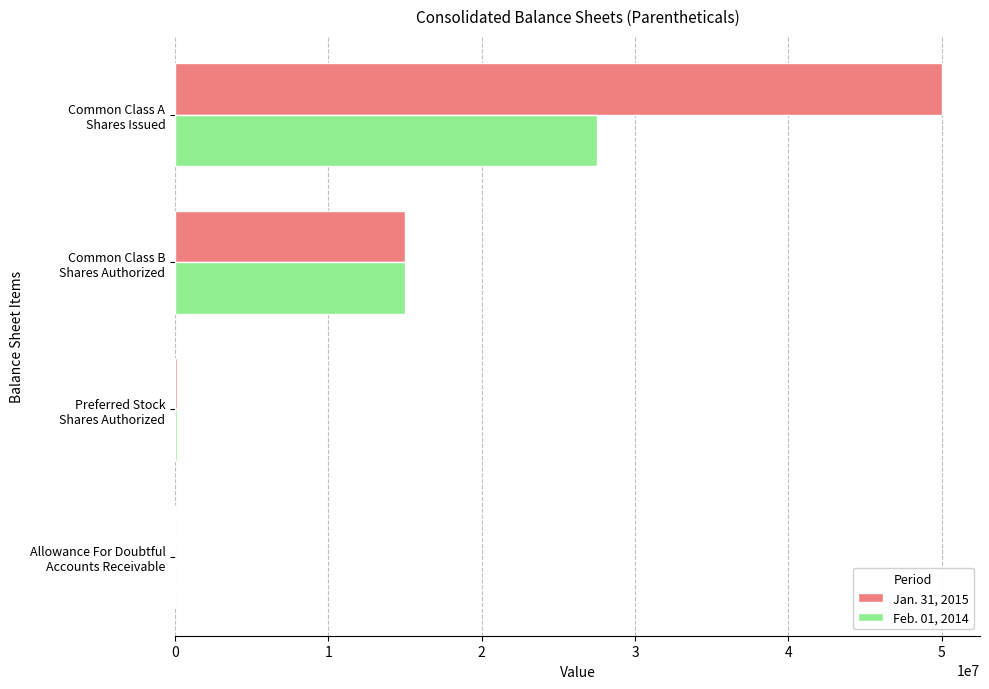

What are all the series names shown in the legend?

Jan. 31, 2015, Feb. 01, 2014